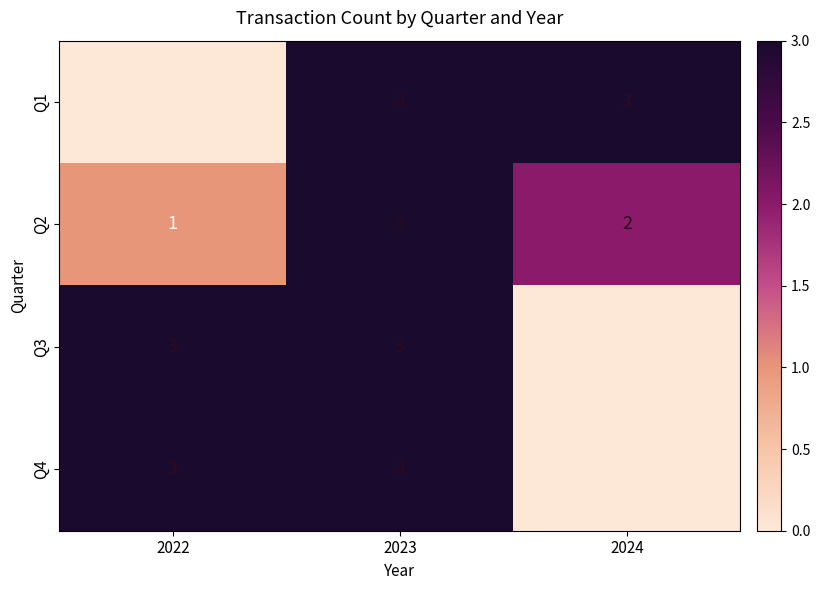

Which category has the highest value in the Q2 series?

2023